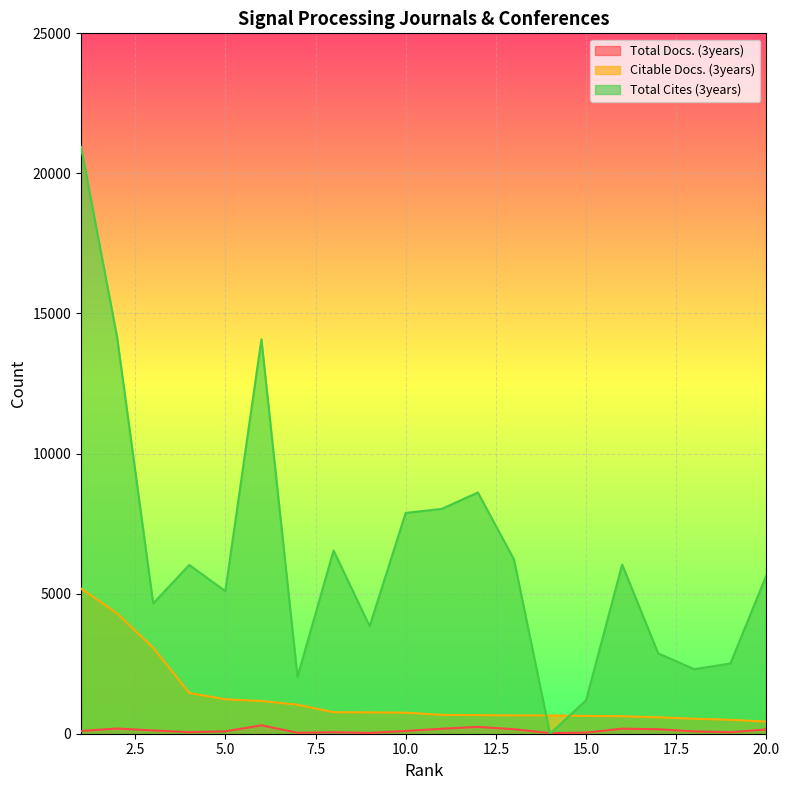

At which category does the chart reach its peak across all series?

1